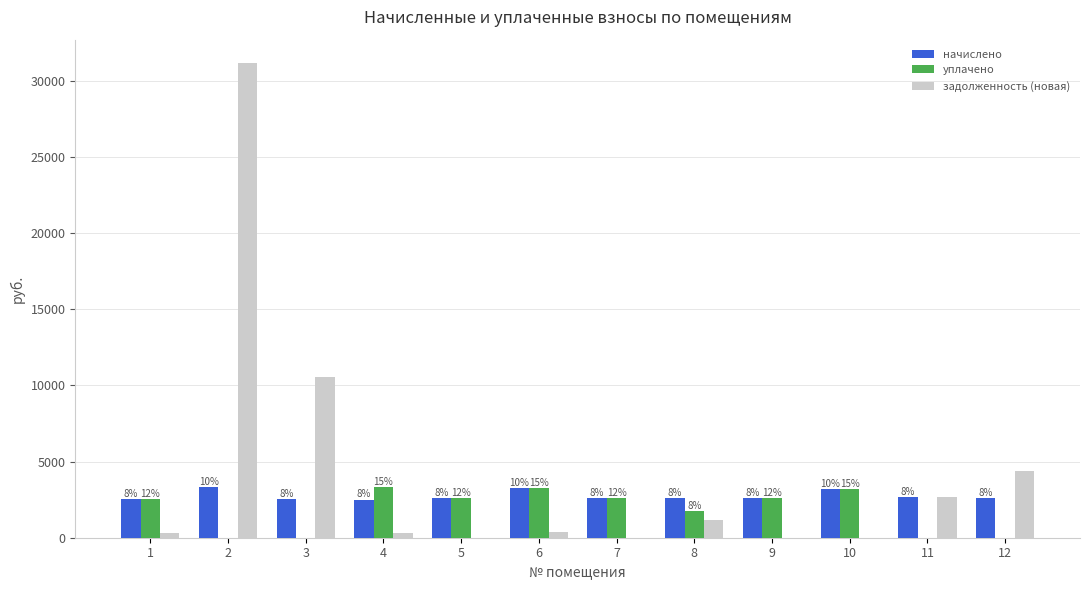

Reading right to left, transcribe all the data shown in this chart.

начислено: 2579.8	2643.0	3195.9	2574.6	2595.7	2595.7	3248.6	2606.2	2500.9	2511.4	3316.9	2537.7
уплачено: 0.0	0.0	3194.9	2574.6	1730.5	2595.7	3248.6	2606.2	3315.8	0.0	0.0	2537.7
задолженность (новая): 4353.2	2643.8	0.0	0.0	1153.6	0.0	360.9	0.0	277.9	10571.1	31123.3	282.0